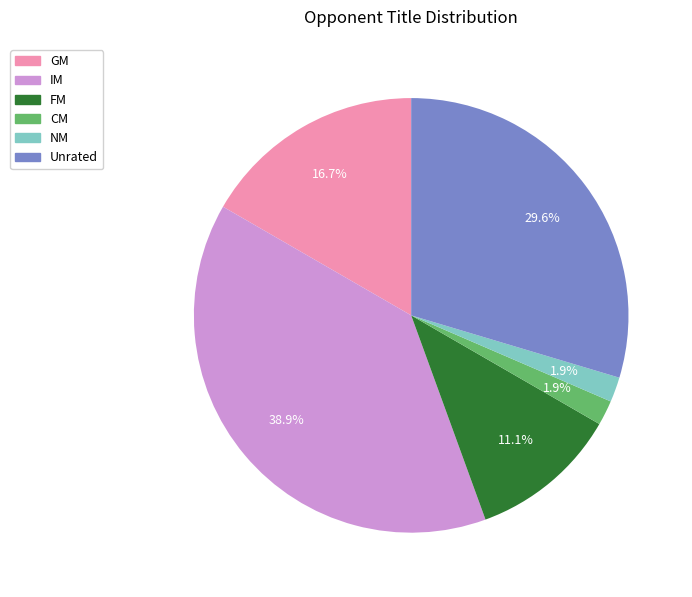

The IM slice represents 39% of the pie. True or false?

True